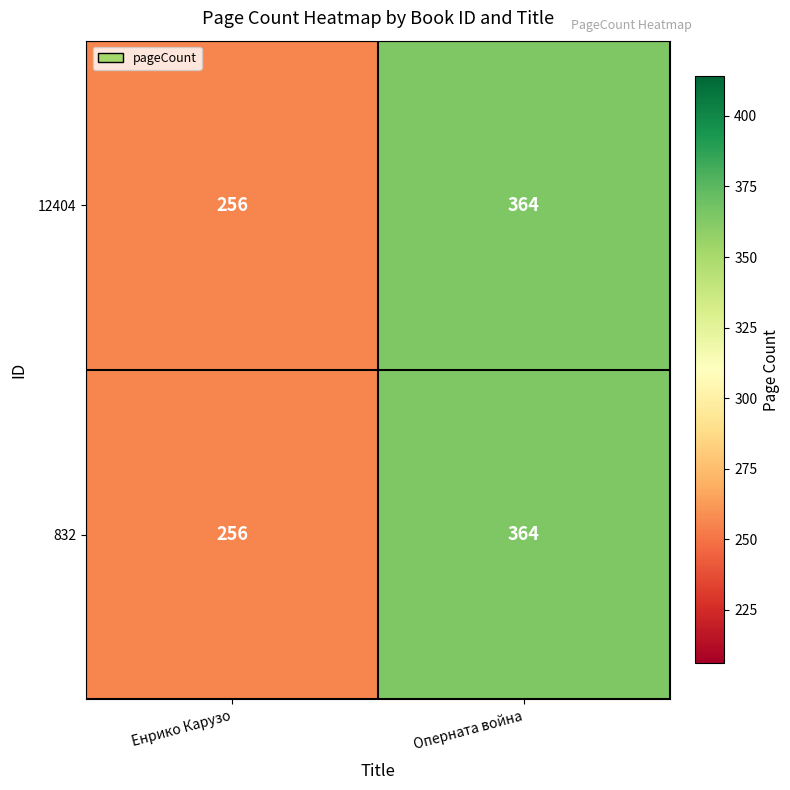

Where is 832 nearest to the value 310?

Енрико Карузо